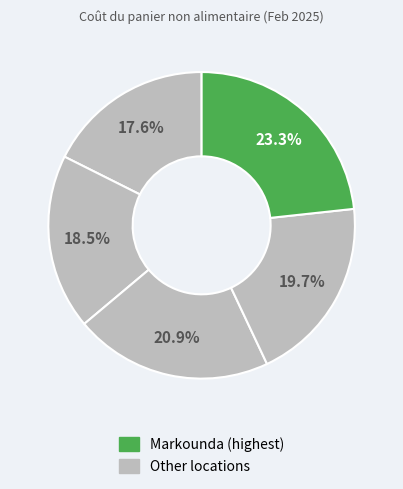

Count the number of slices in the pie.

5